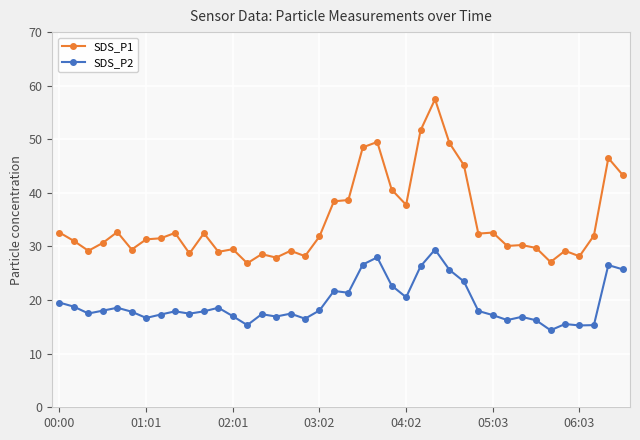

Rank the series by their maximum value, from highest to lowest.

SDS_P1, SDS_P2